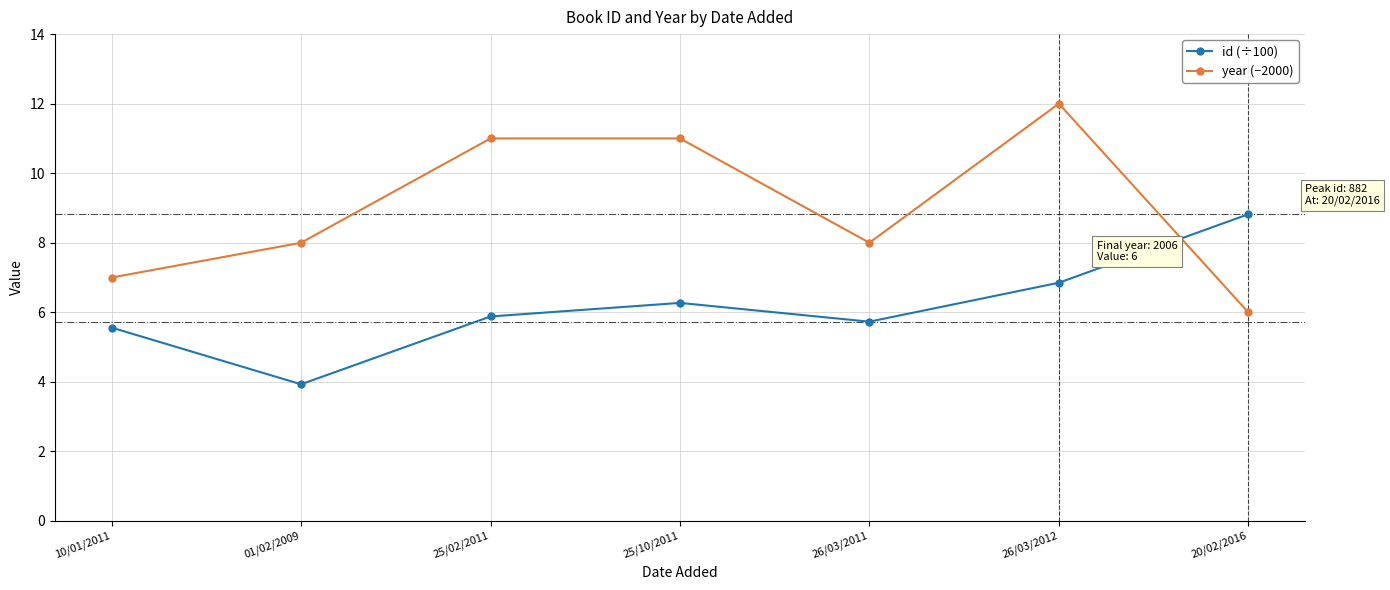

What is the difference between the highest and lowest values at 01/02/2009?

4.1